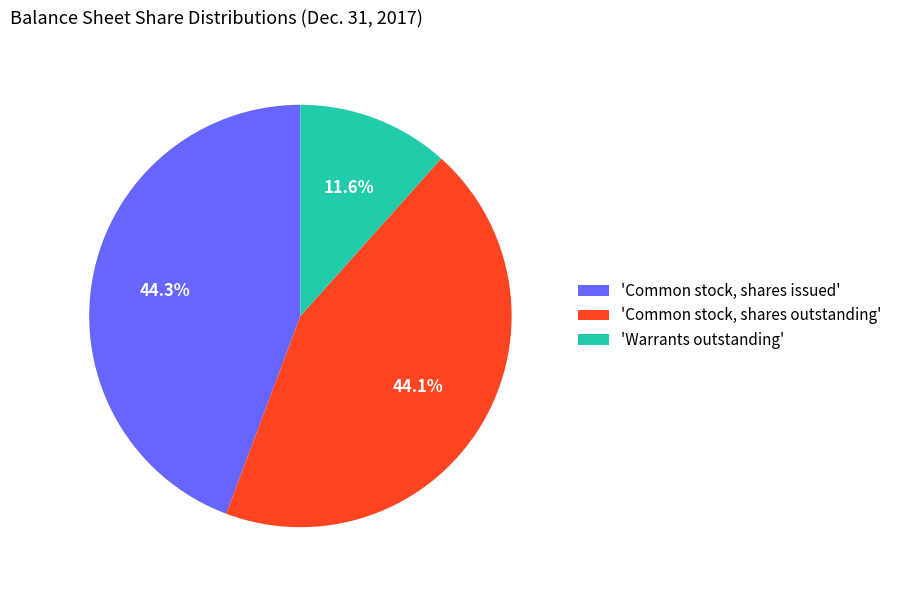

Which has a higher value, 'Common stock, shares issued' or 'Warrants outstanding'?

'Common stock, shares issued'